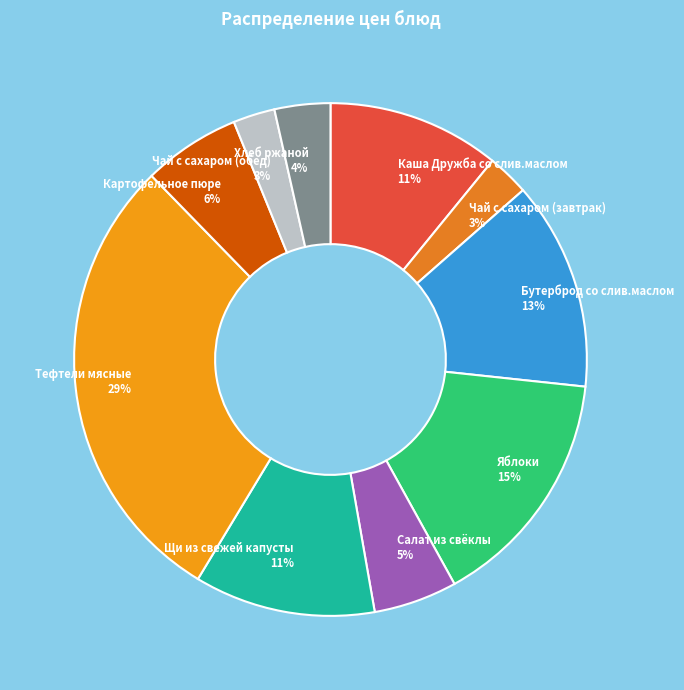

Do Чай с сахаром (завтрак) and Чай с сахаром (обед) together represent more than half of the pie?

No